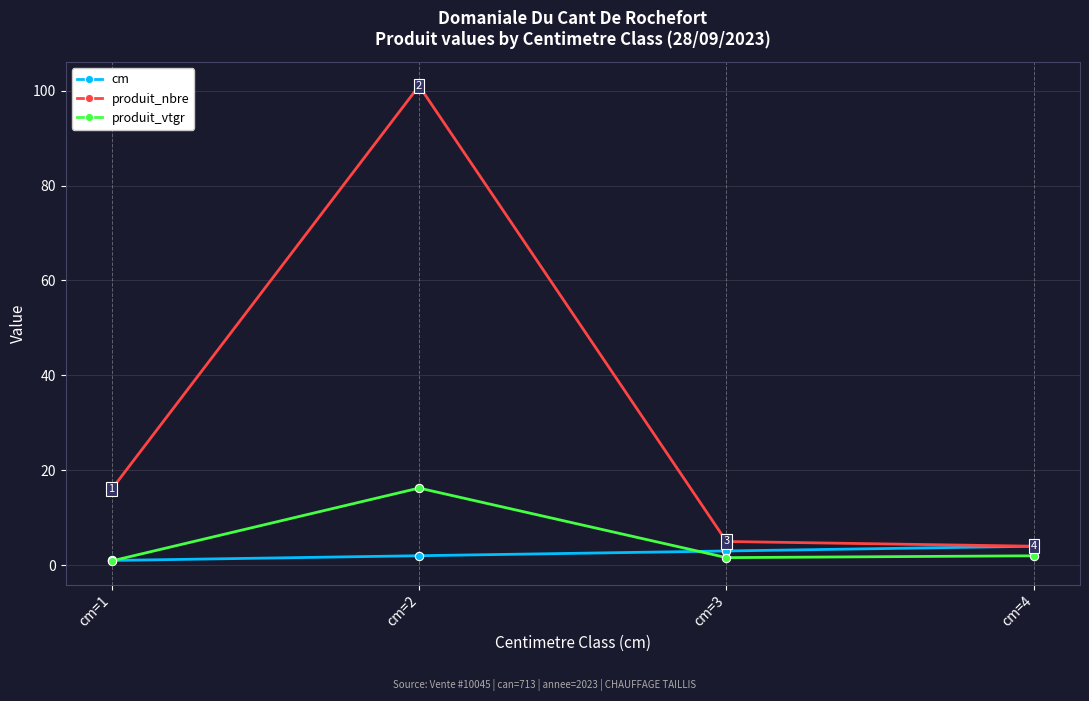

At cm=2, list the series in order from largest to smallest.

produit_nbre, produit_vtgr, cm